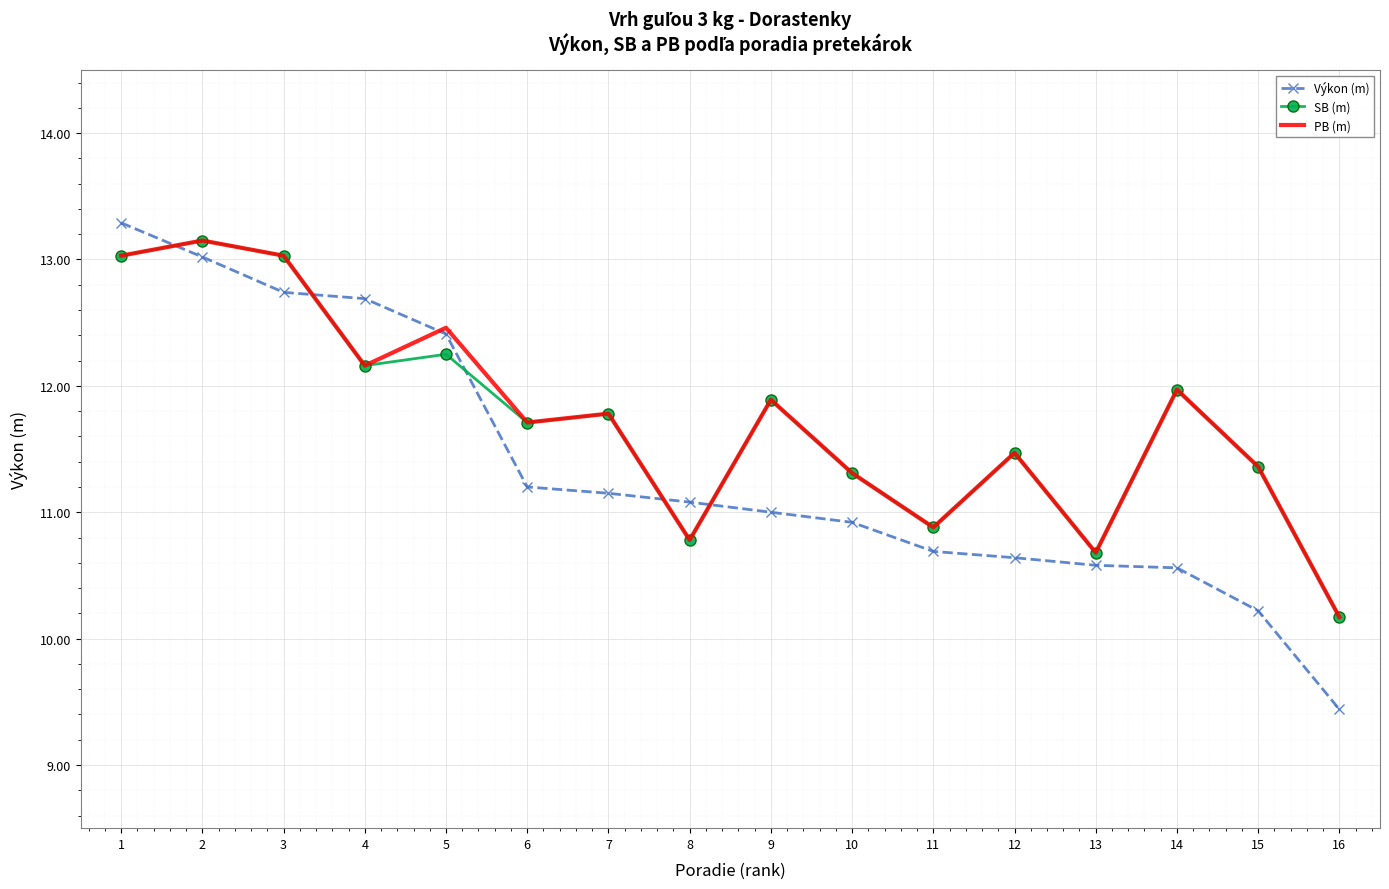

Is it true that PB (m) equals 4.9 at 4?

False